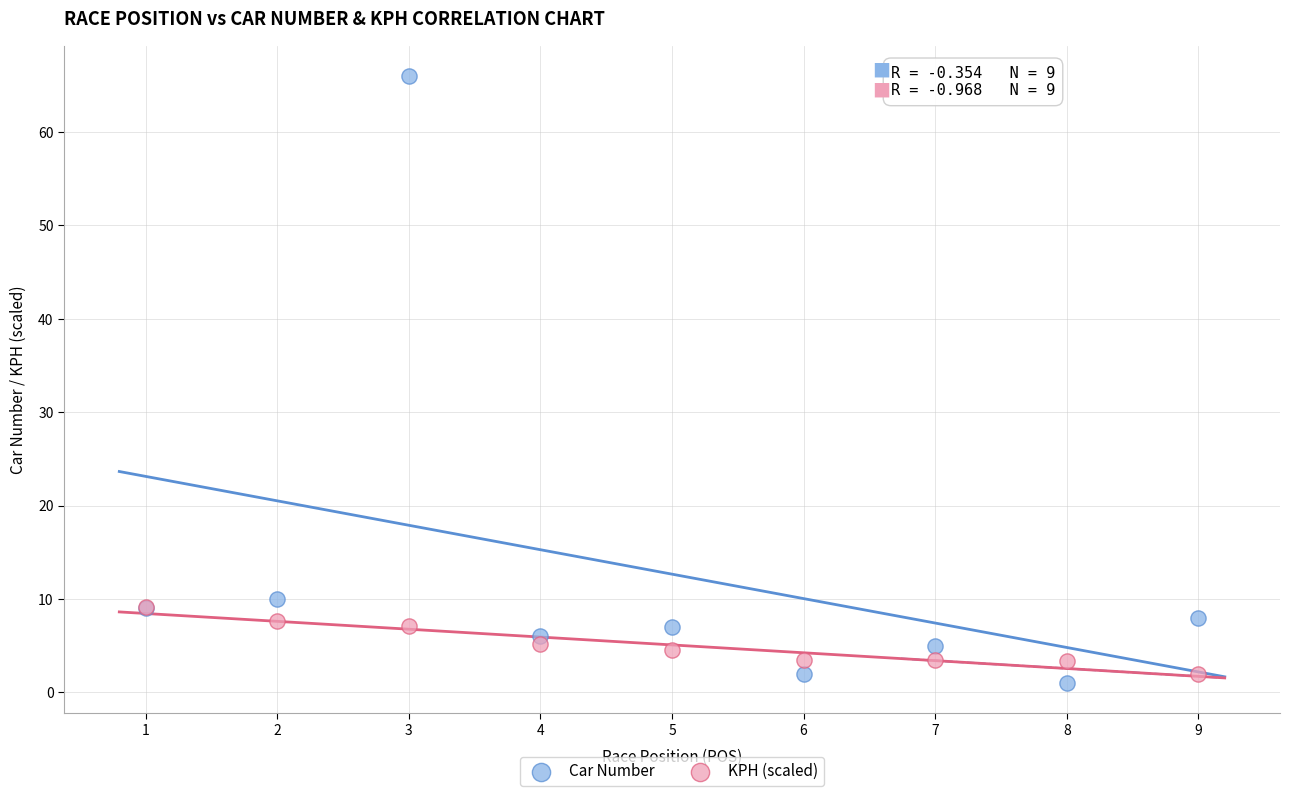

Across all series, what Y value is closest to 33?

10.0